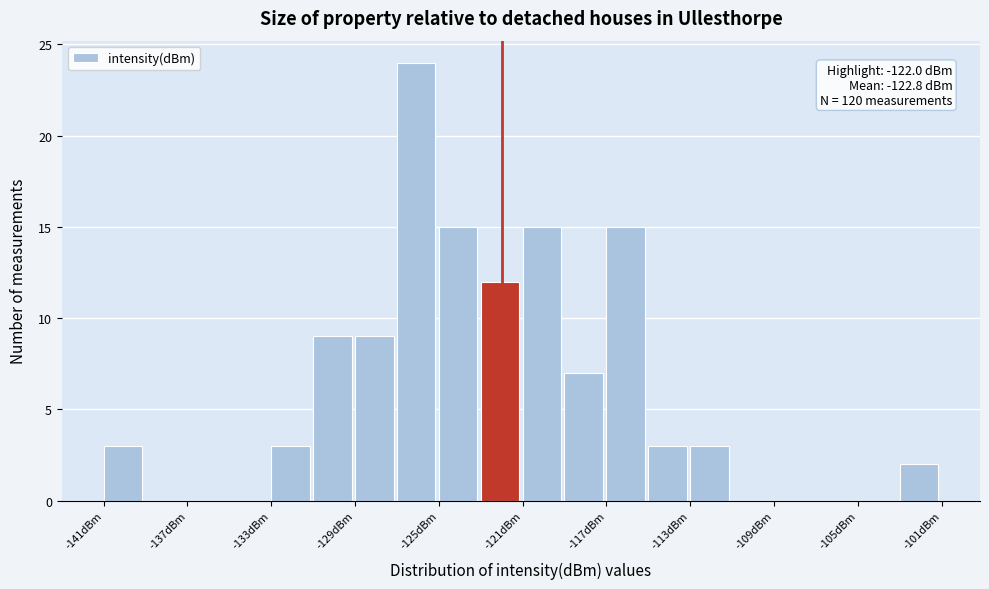

Which range on the x-axis has the tallest bar?

-127 to -125